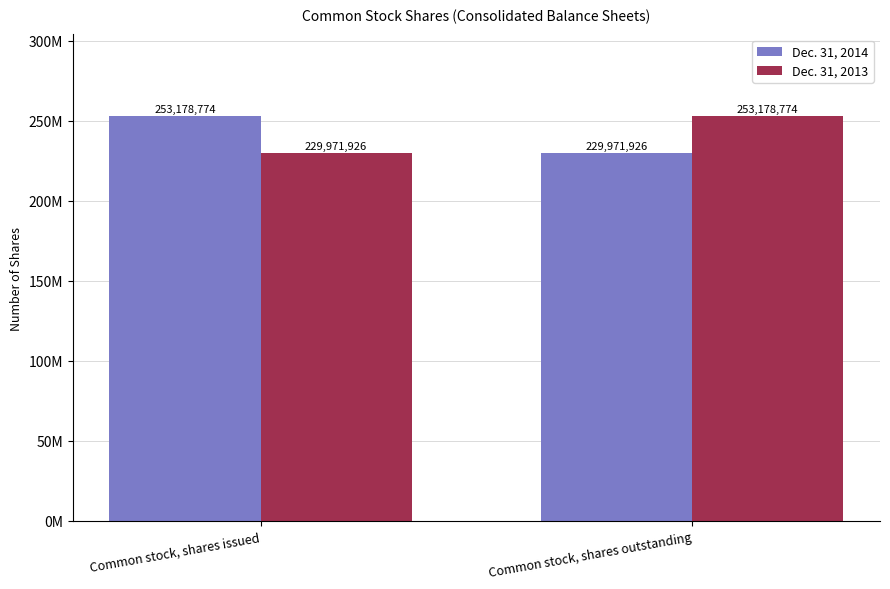

Between Common stock, shares issued and Common stock, shares outstanding, which series saw the biggest shift?

Dec. 31, 2014